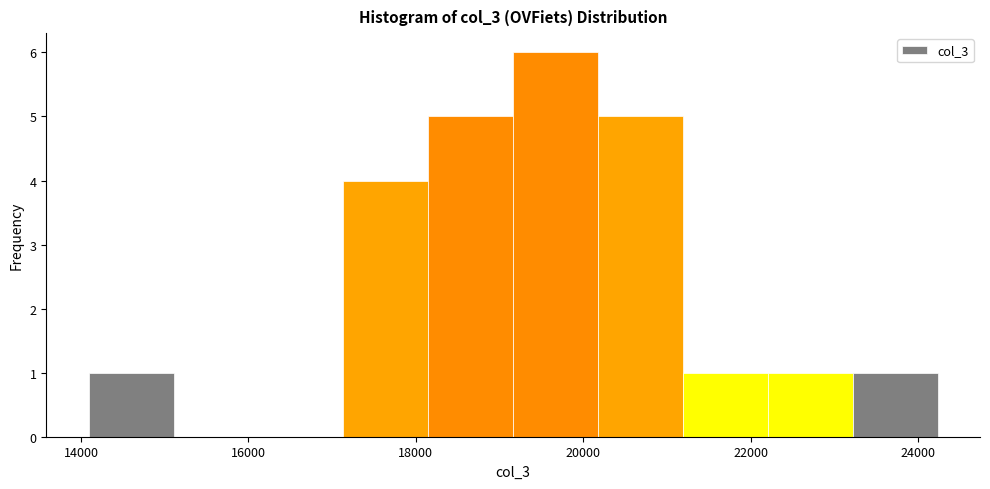

Reading left to right, transcribe this chart: for each bar, give the range it covers on the x-axis and its height. Neither the bar edges nor the heights are printed on the chart, so give them approximately, as read against the axes.

14000 to 15200: 1
15200 to 16200: 0
16200 to 17200: 0
17200 to 18200: 4
18200 to 19200: 5
19200 to 20200: 6
20200 to 21200: 5
21200 to 22200: 1
22200 to 23200: 1
23200 to 24200: 1